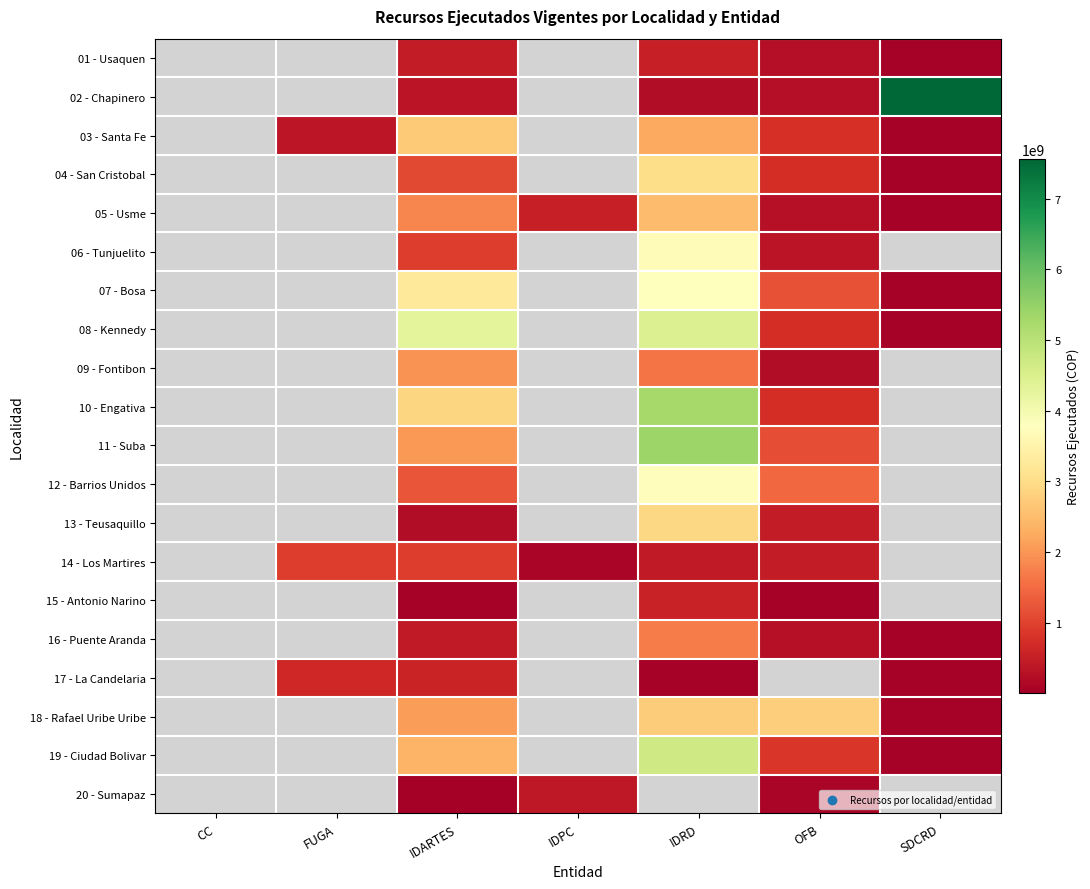

What is the maximum value shown in the chart?

7558149092.0